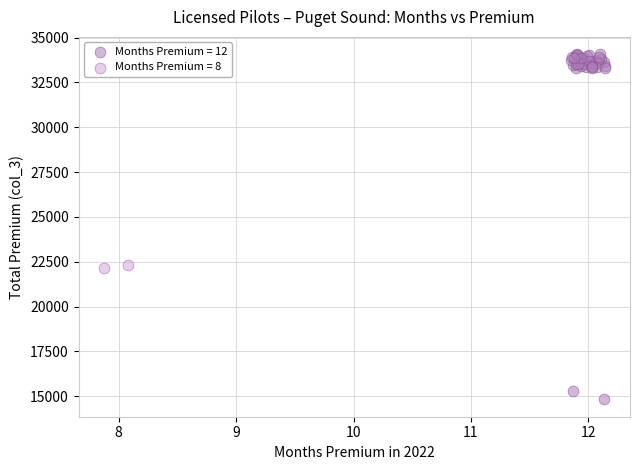

What are all the series names shown in the legend?

Months Premium = 12, Months Premium = 8